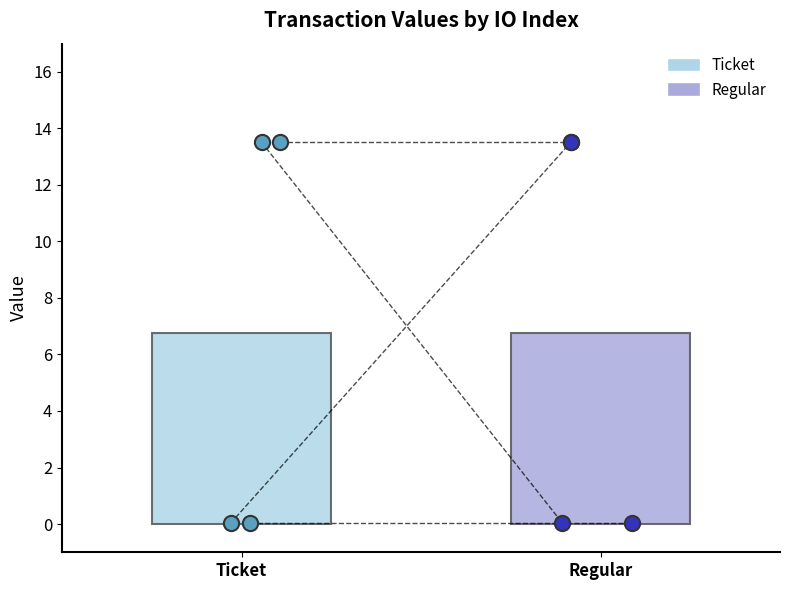

Which series has the largest total across all categories?

Ticket